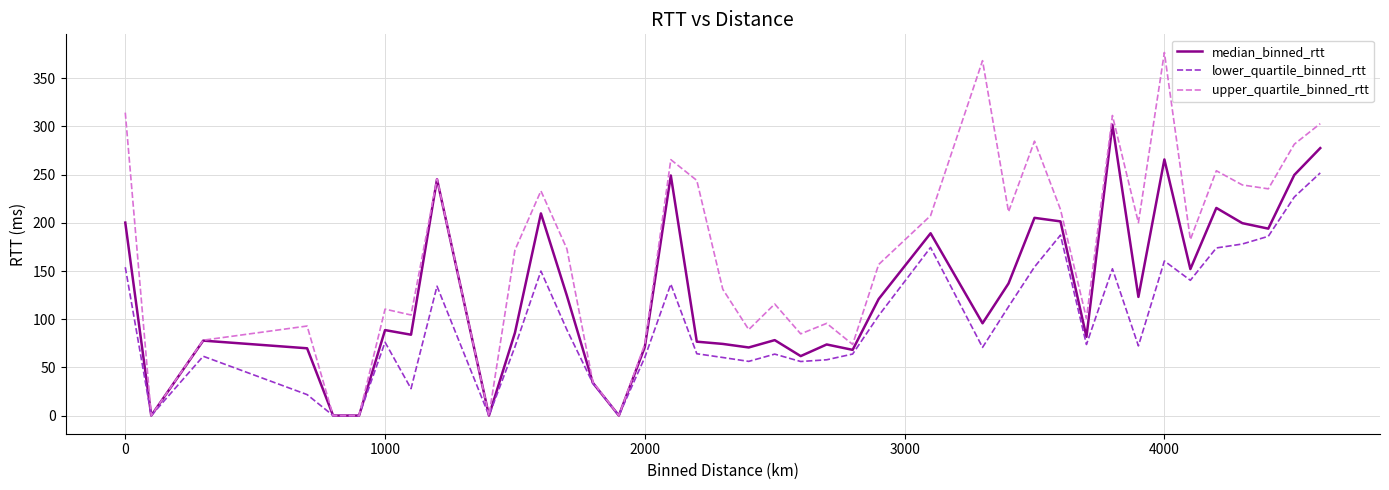

Which series has the widest spread of values?

upper_quartile_binned_rtt